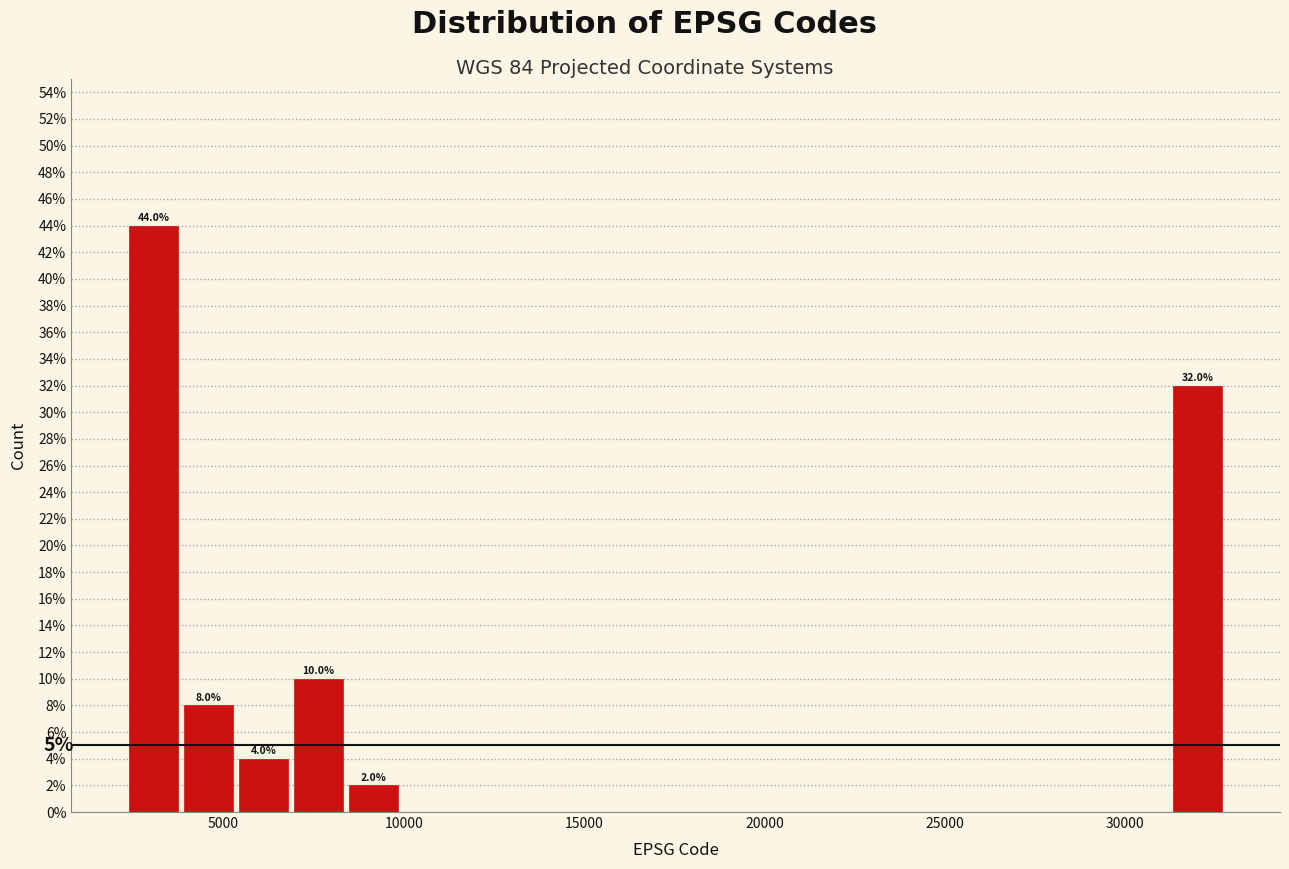

Read against the x-axis, roughly where is the centre of the tallest bar?

3000